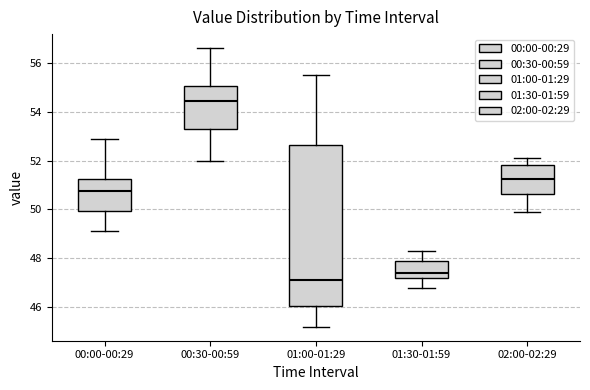

Reading left to right, transcribe this box plot: for each box, give where its median line is, the range the box spans, and where its two whiskers end, as read against the y-axis. The values are not printed on the chart, so give them approximately, as read against the axis.

00:00-00:29: median 50.8, box 50.0 to 51.2, whiskers 49.2 to 53.0
00:30-00:59: median 54.4, box 53.2 to 55.0, whiskers 52.0 to 56.6
01:00-01:29: median 47.2, box 46.0 to 52.6, whiskers 45.2 to 55.6
01:30-01:59: median 47.4, box 47.2 to 47.8, whiskers 46.8 to 48.4
02:00-02:29: median 51.2, box 50.6 to 51.8, whiskers 50.0 to 52.2